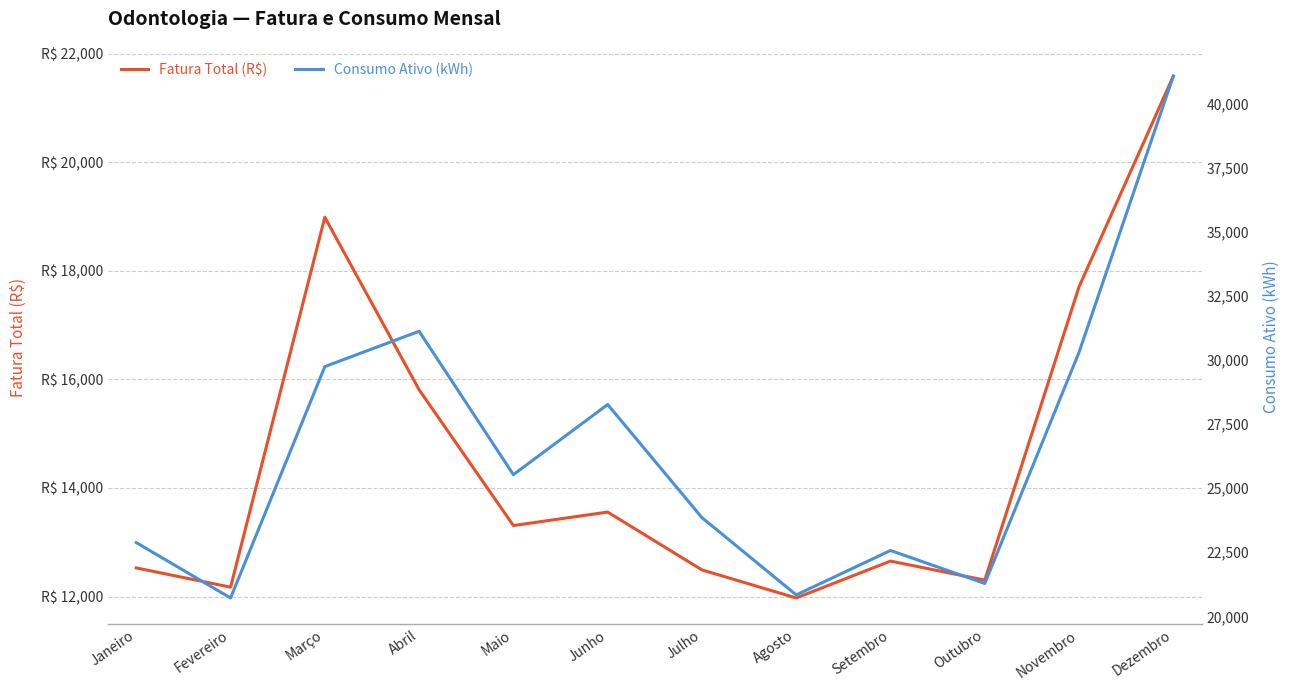

What is the maximum value for Consumo Ativo (kWh)?

41069.0